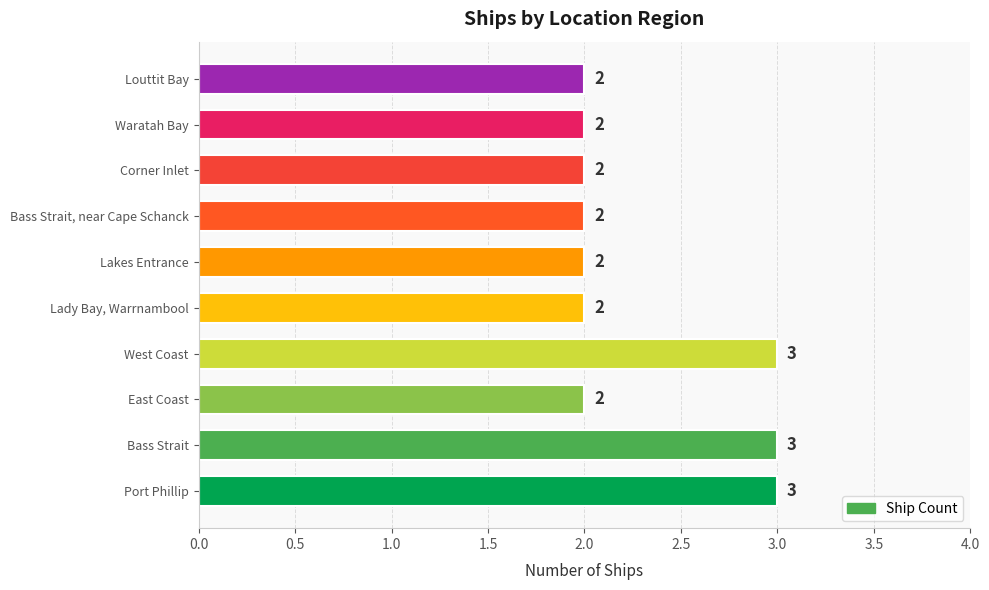

Between West Coast and East Coast, which is larger?

West Coast